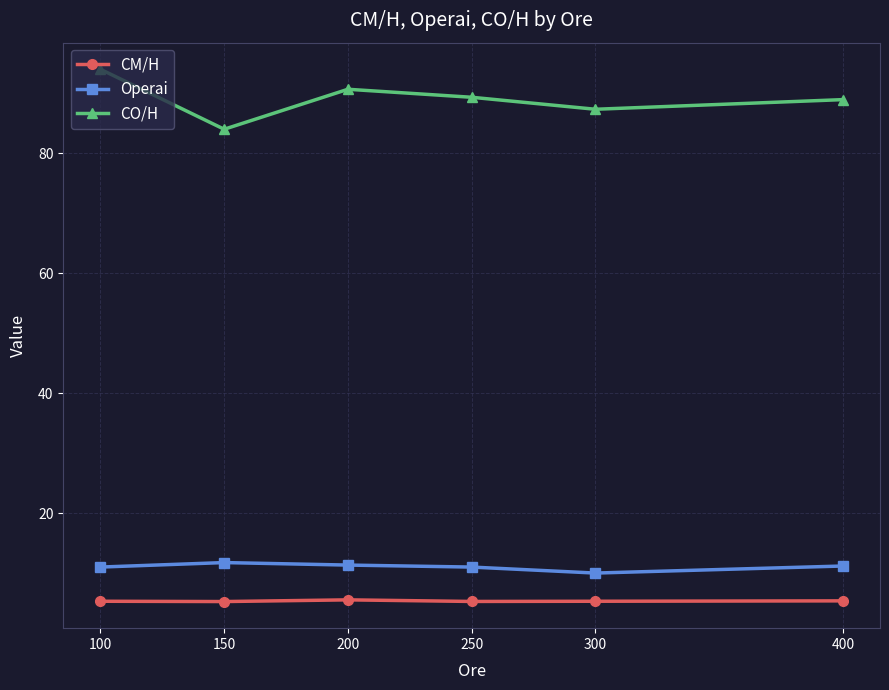

At which category is the sum across all series the highest?

100